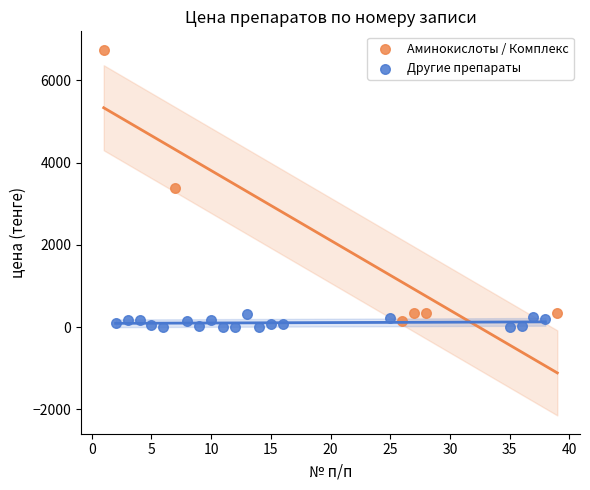

What are all the series names shown in the legend?

Аминокислоты / Комплекс, Другие препараты